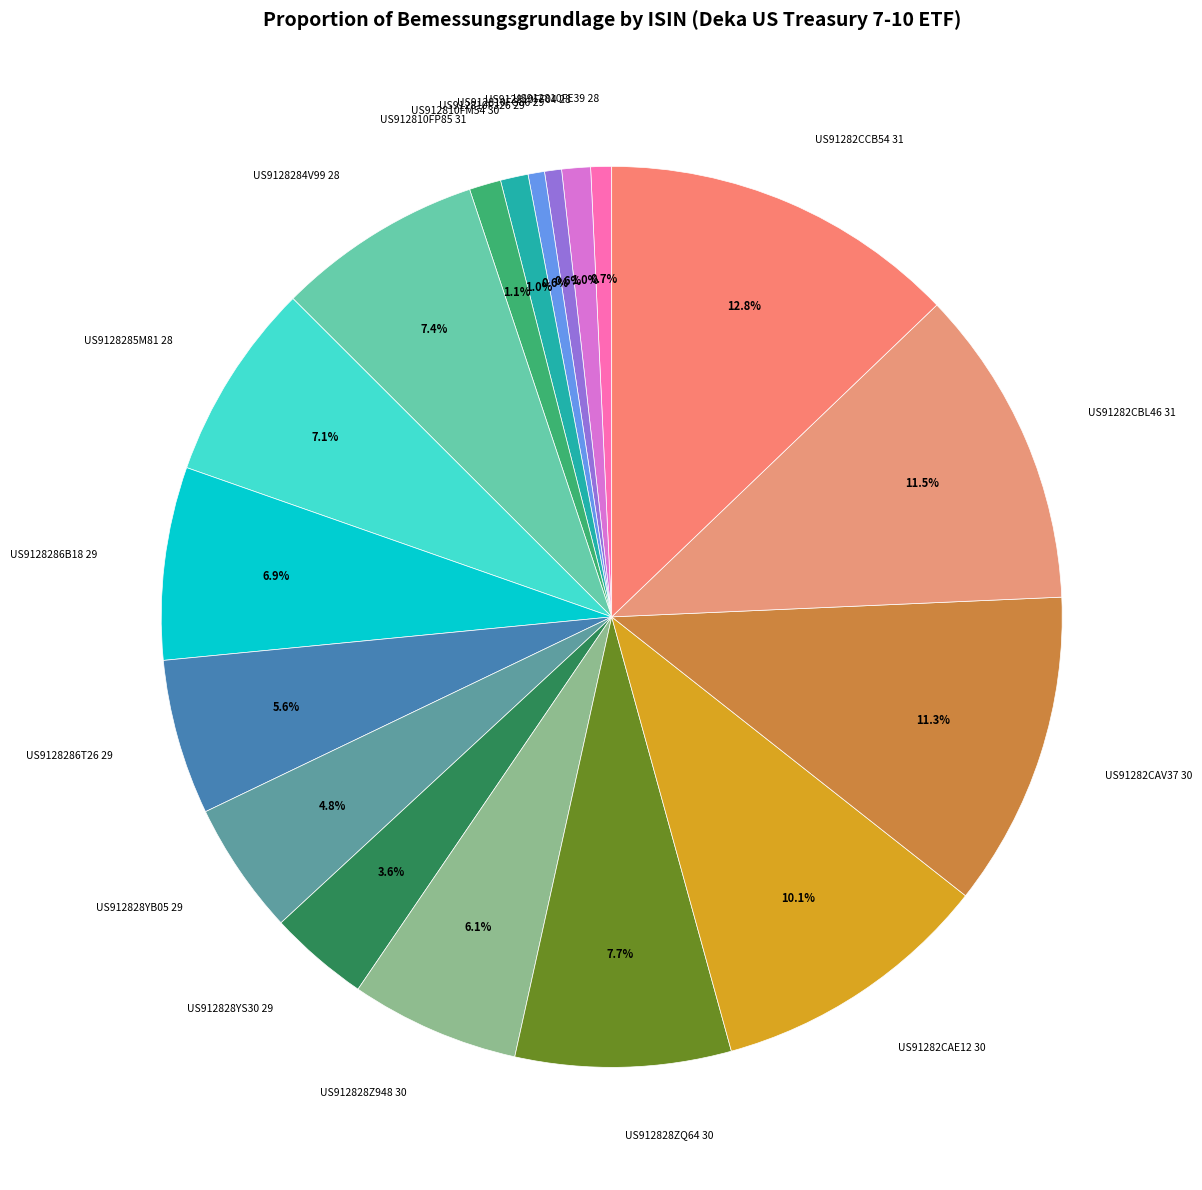

What portion of the pie excludes US912828YB05 29?

95.2%